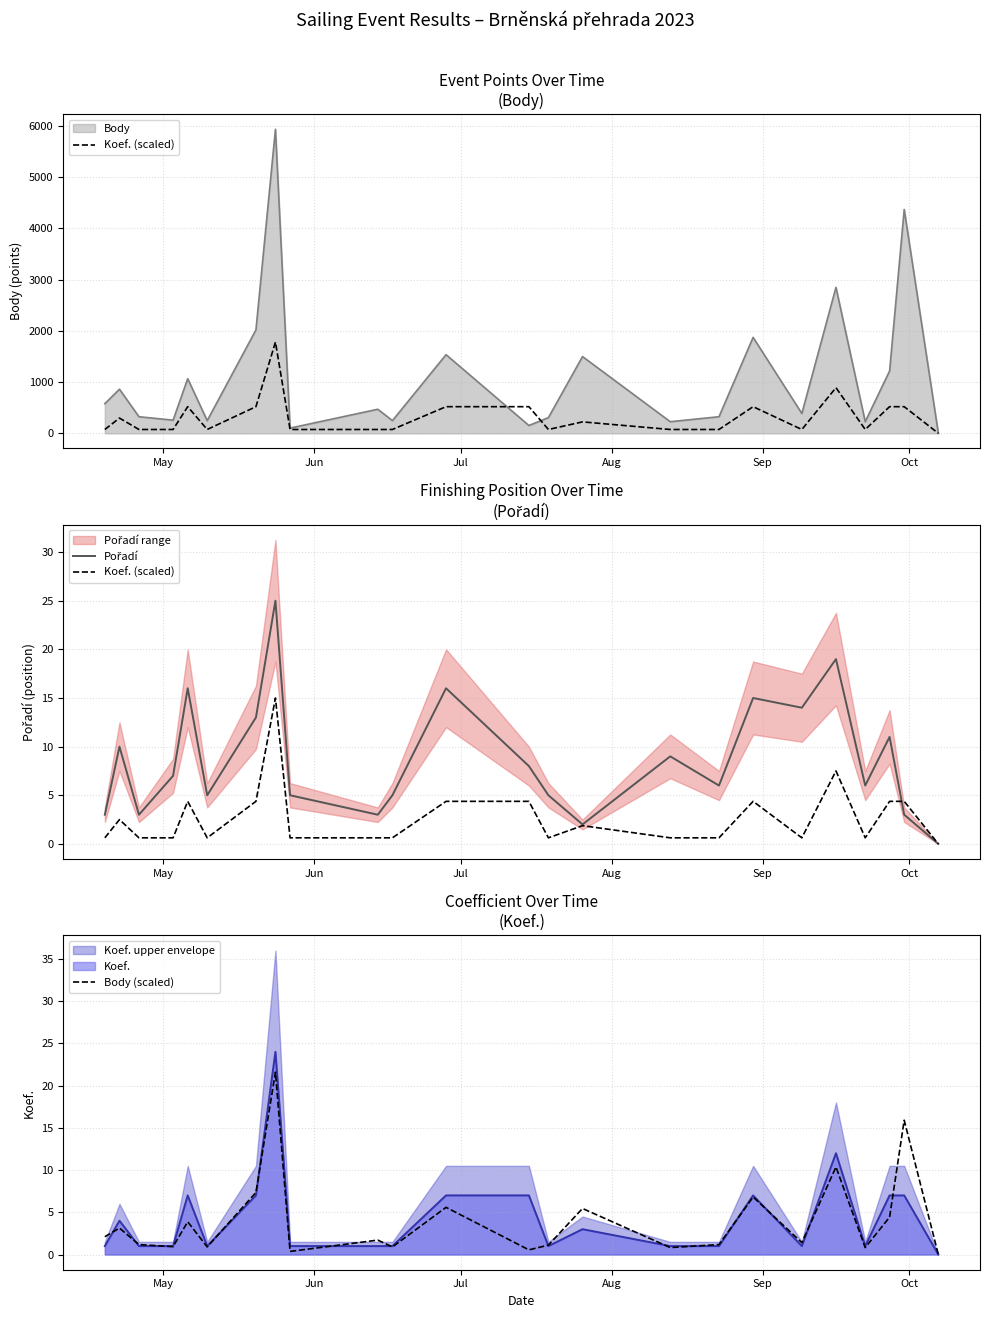

How many categories are shown in the chart?

24